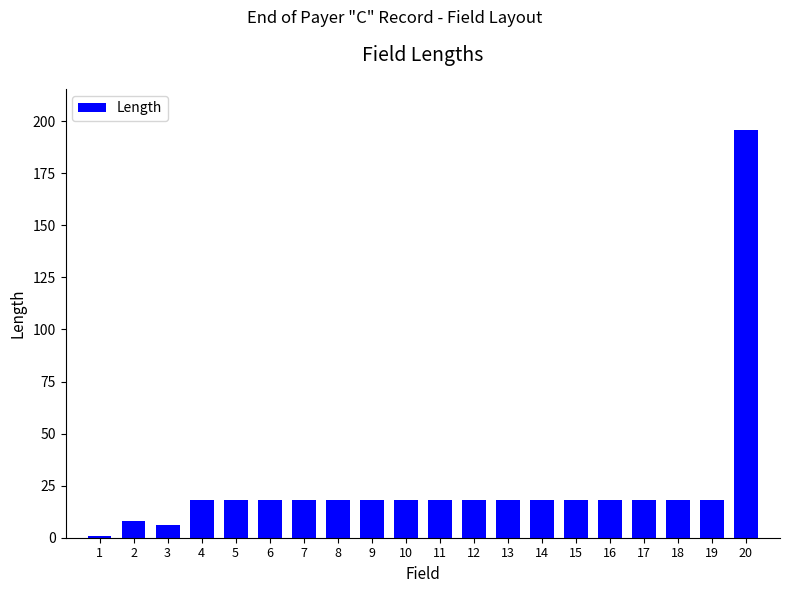

What is the maximum value shown in the chart?

196